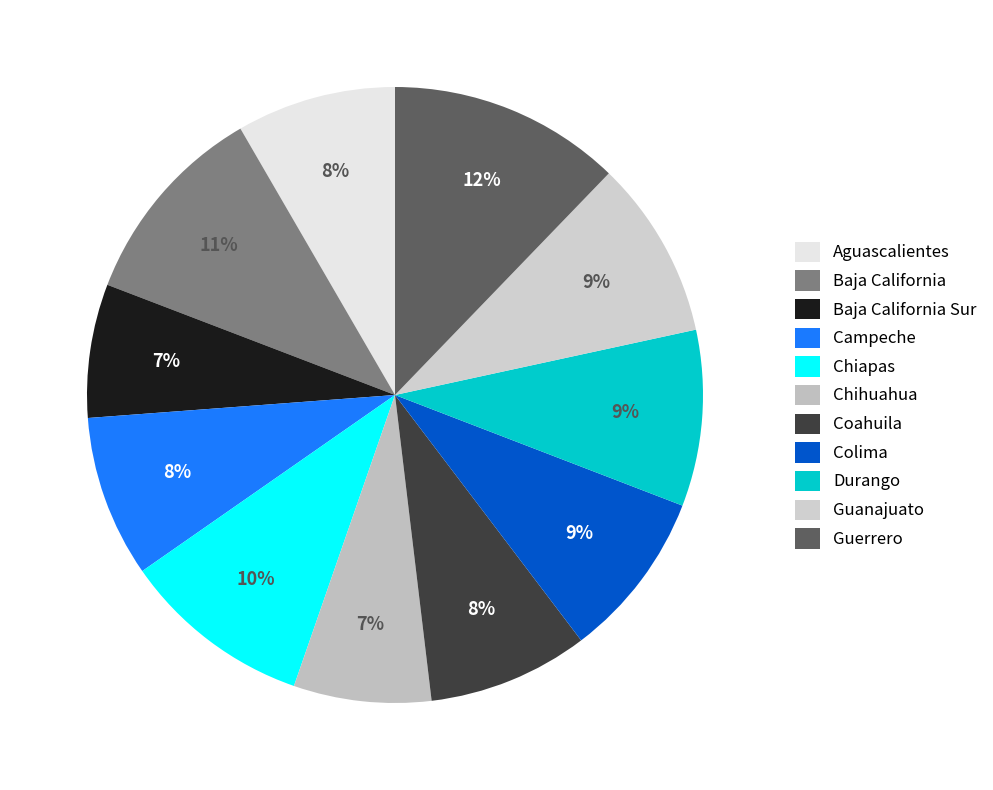

Which category has the biggest portion of the pie?

Guerrero